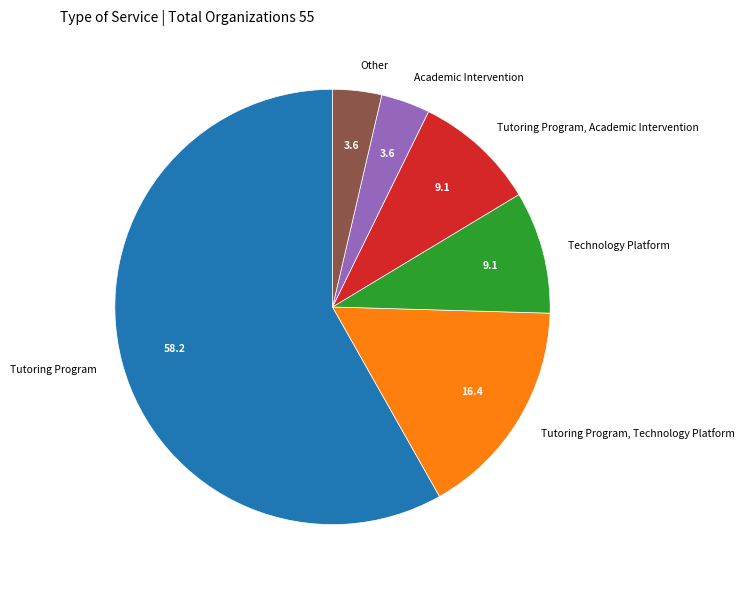

What is the largest slice in the pie chart?

Tutoring Program